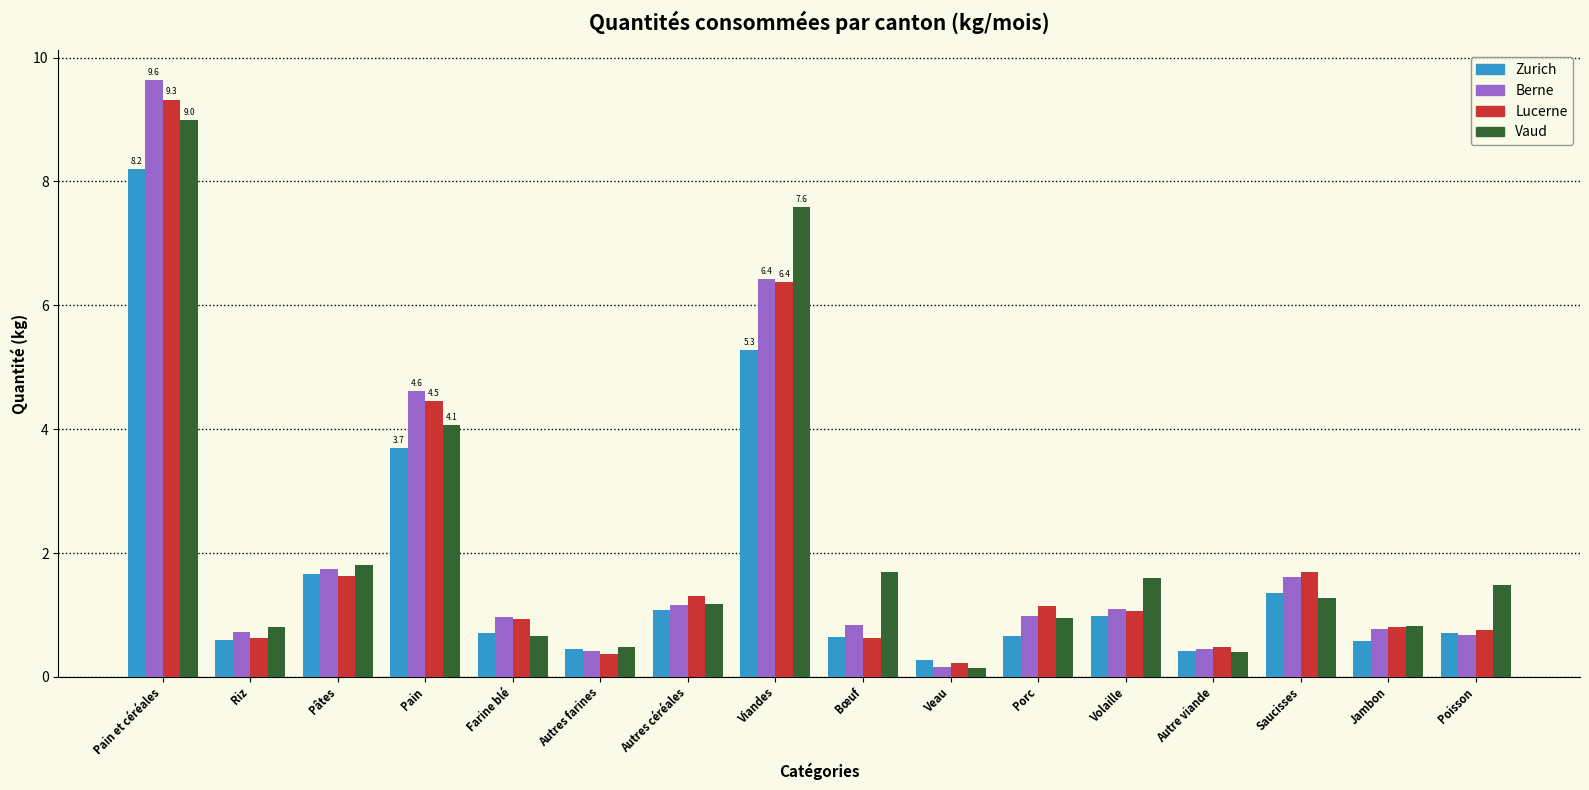

Which series has the largest range (max minus min)?

Berne